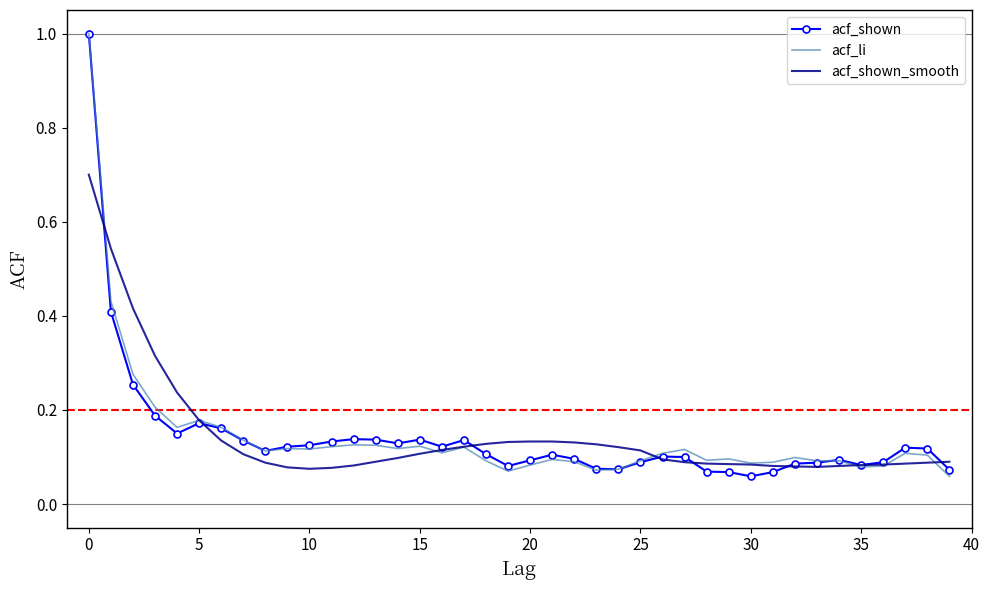

What is the maximum value for acf_shown?

1.0